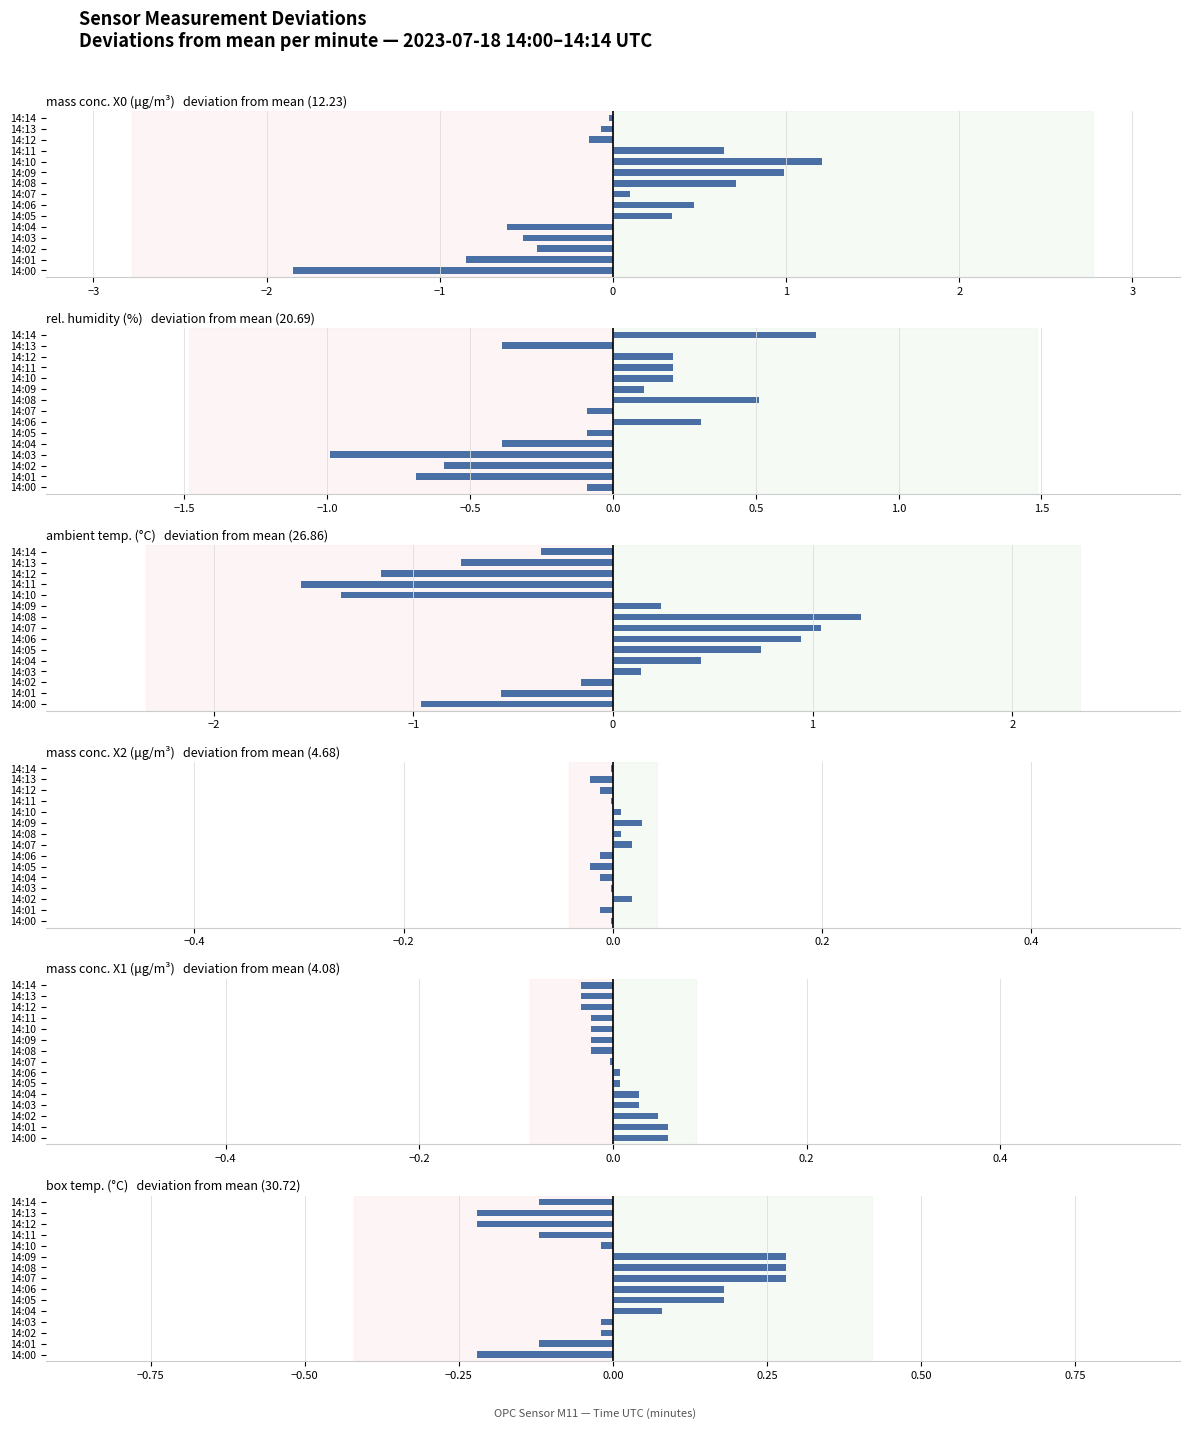

Is it true that mass conc. X2 (μg/m³) equals -0.0 at 14:04?

True